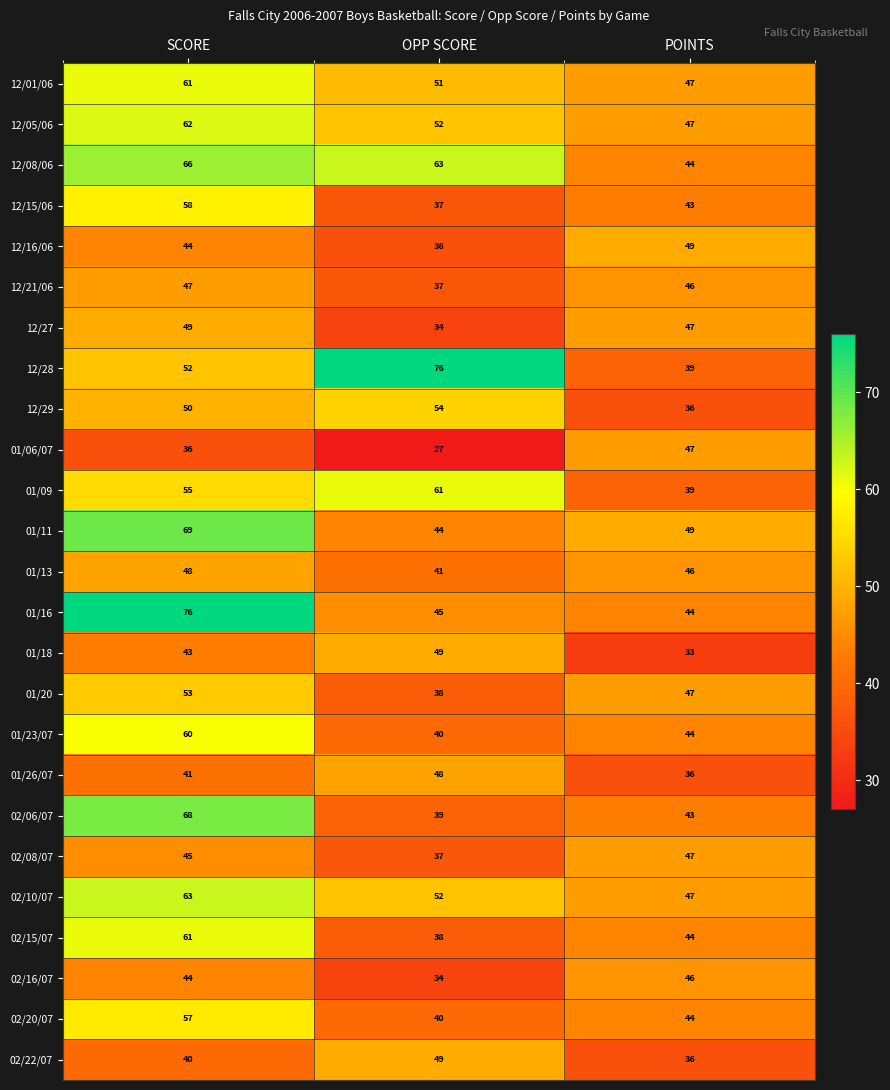

What is the smallest value displayed?

27